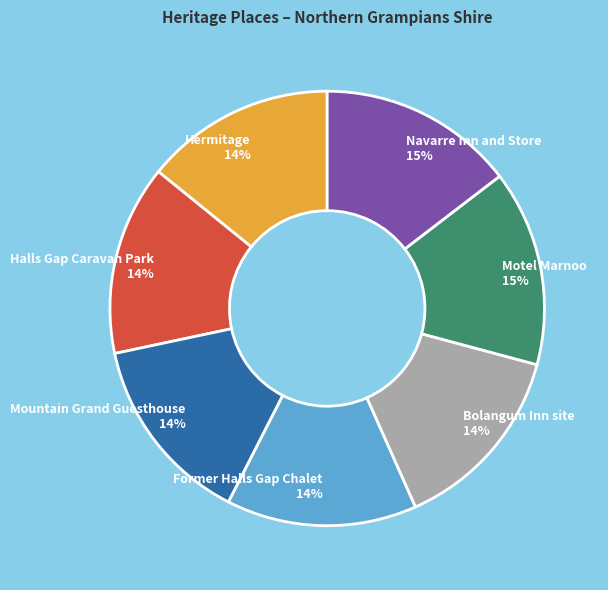

Is it true that Halls Gap Caravan Park is 20% of the pie?

False